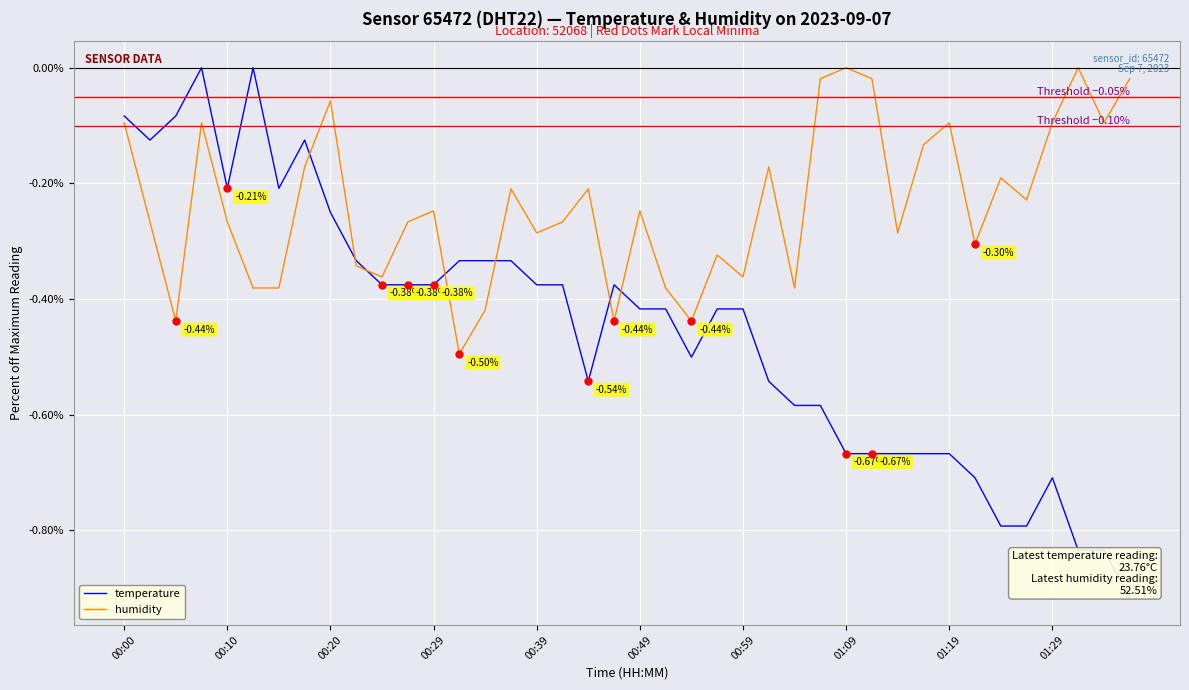

Count the number of categories in the chart.

40